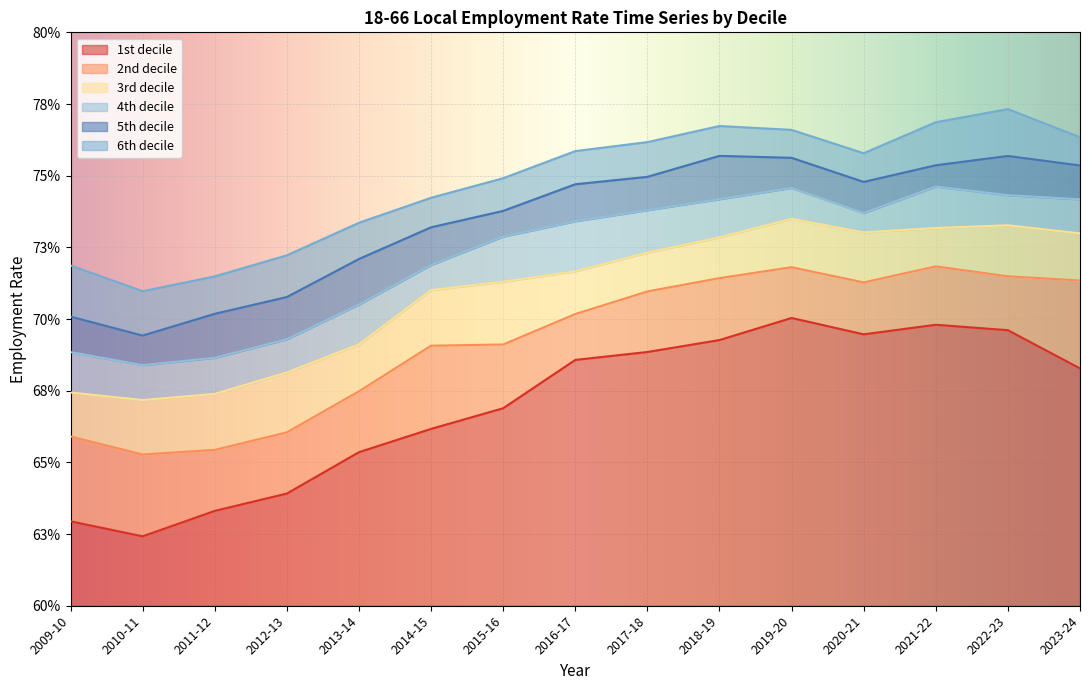

What is the minimum value for 6th decile?

0.7